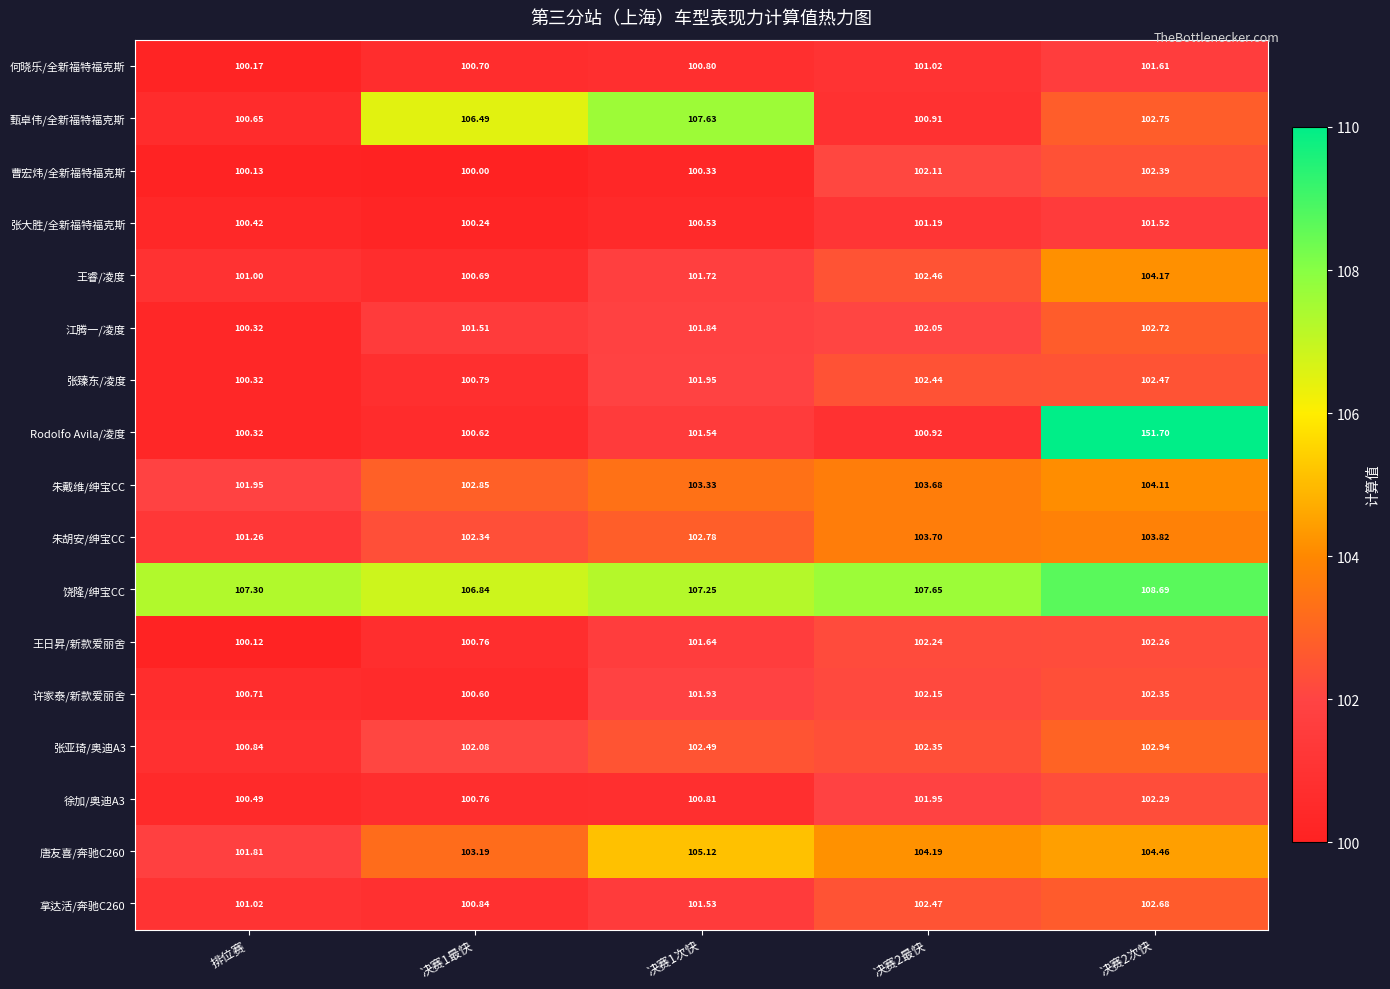

Which series has the largest total across all categories?

Rodolfo Avila/凌度